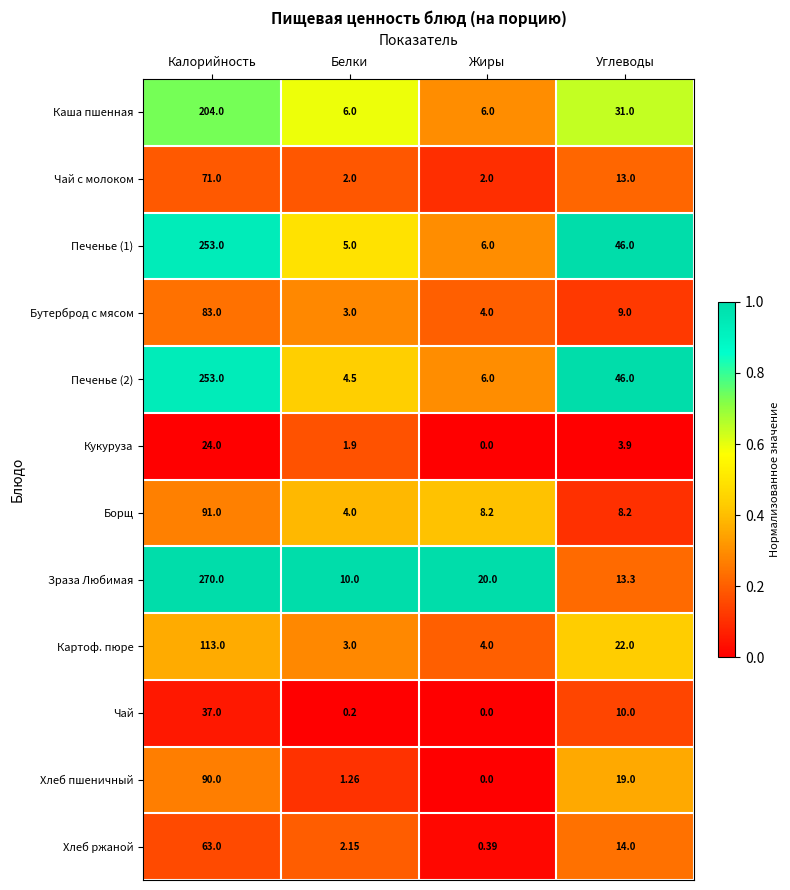

At which category is the sum across all series the highest?

Калорийность